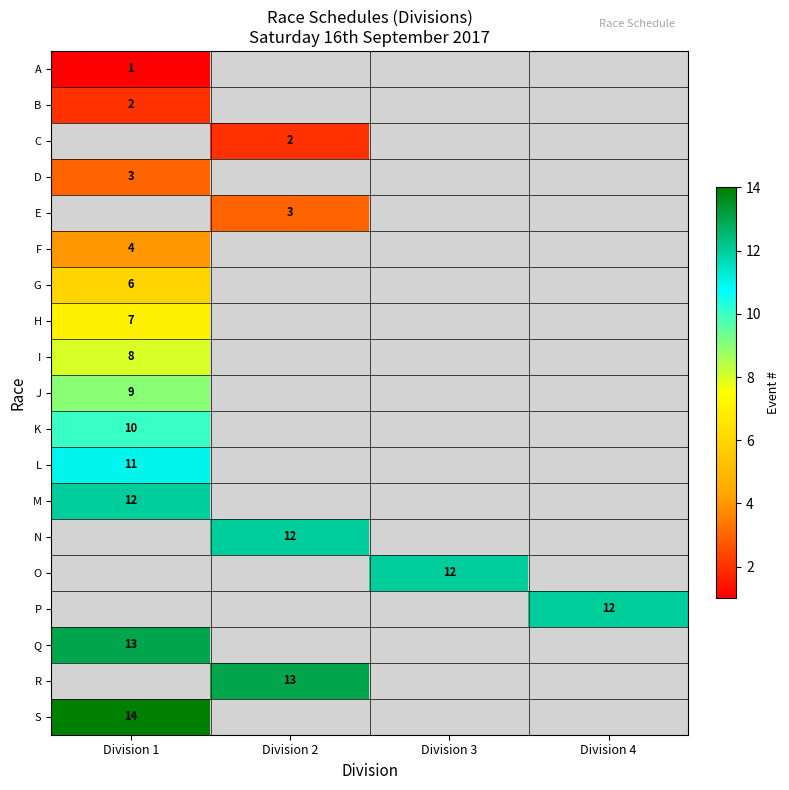

What is the smallest value displayed?

1.0